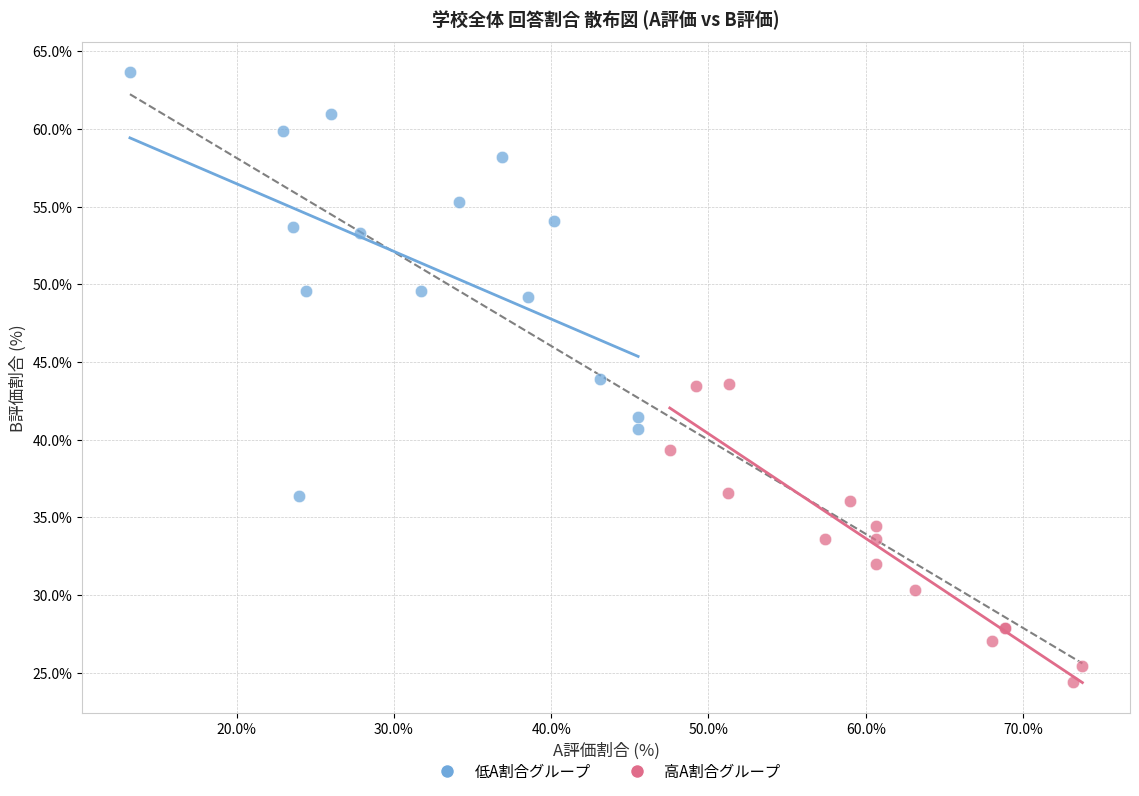

Which series reaches the minimum Y coordinate?

高A割合グループ